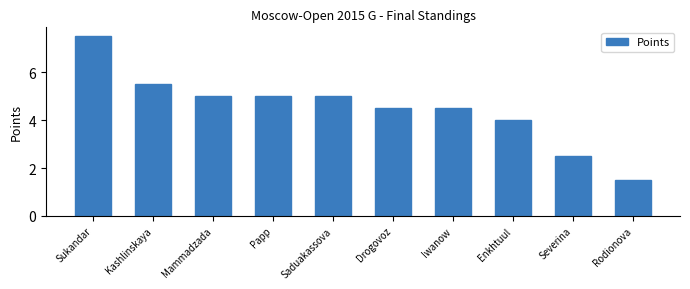

True or false: the data shows 2.7 at Saduakassova.

False